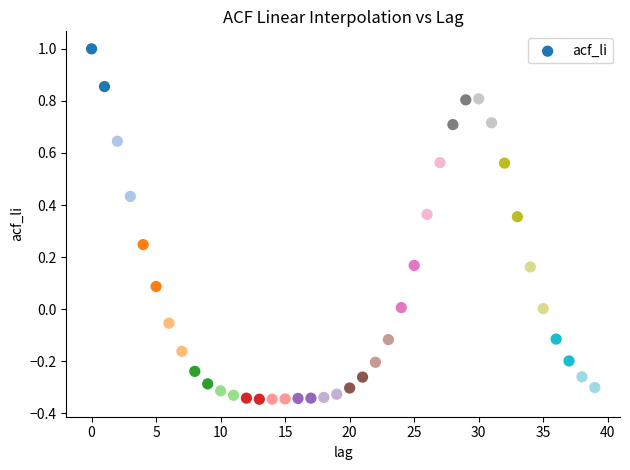

What is the range of Y values (max minus min)?

1.3